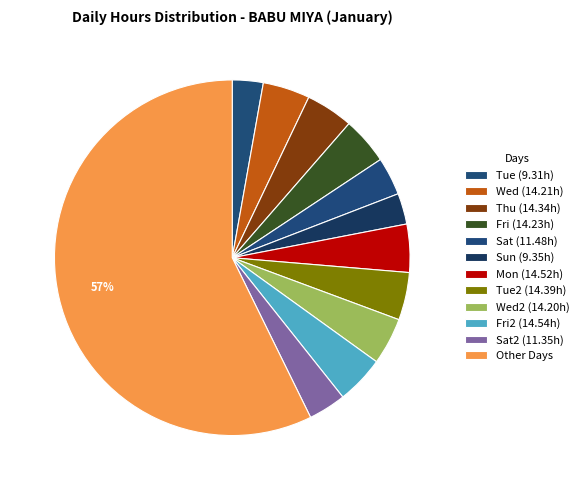

How many segments does this pie chart have?

12